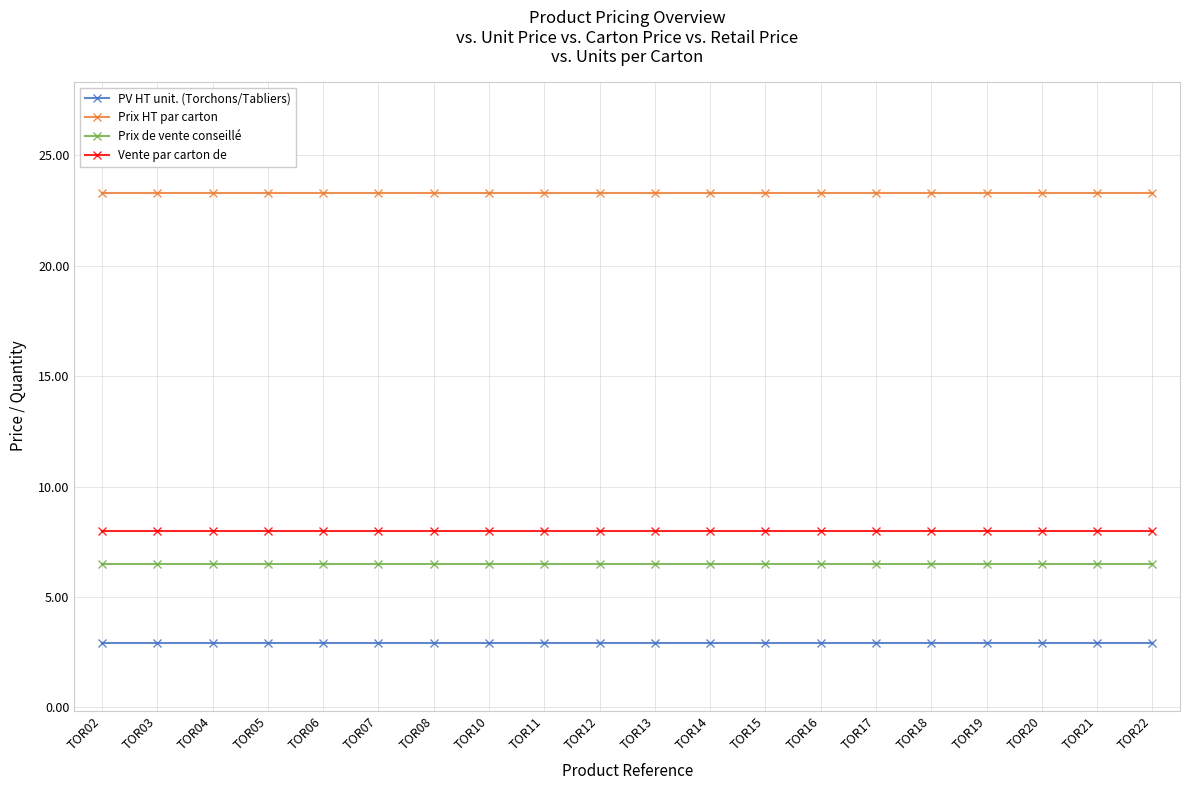

True or false: PV HT unit. (Torchons/Tabliers) and Prix de vente conseillé cross at least once.

False